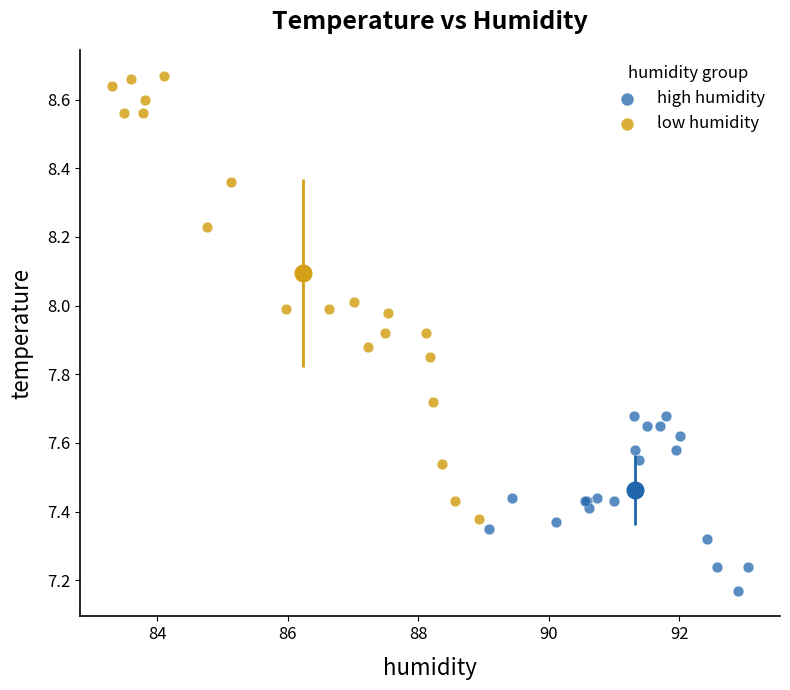

Which series contains the lowest Y value?

high humidity